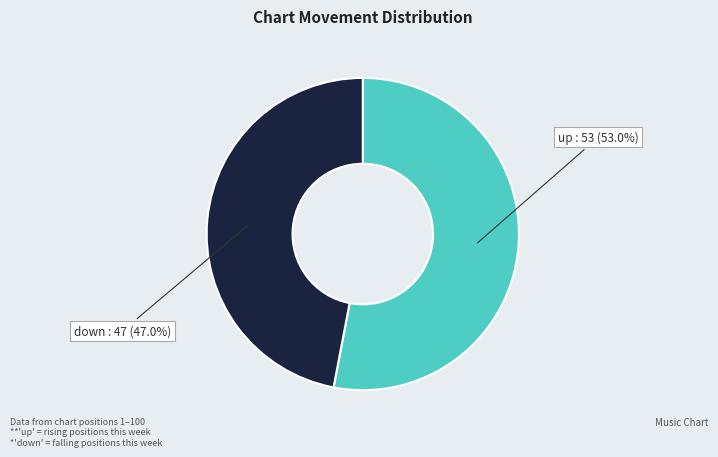

How many segments does this pie chart have?

2